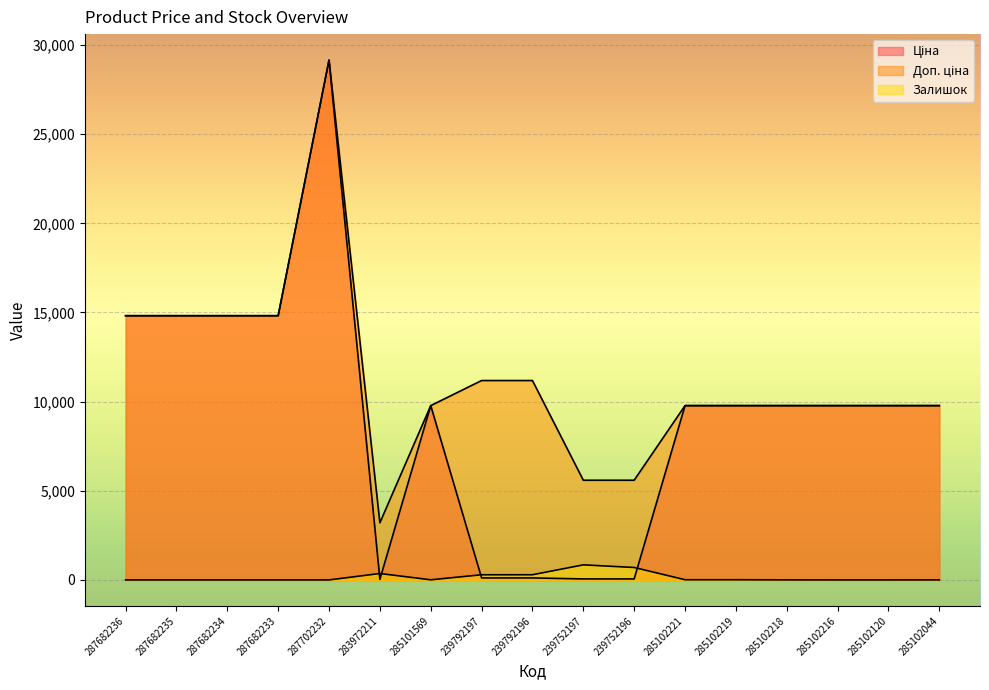

What is the value of the Доп. ціна point at the 9th from the left?

11182.0